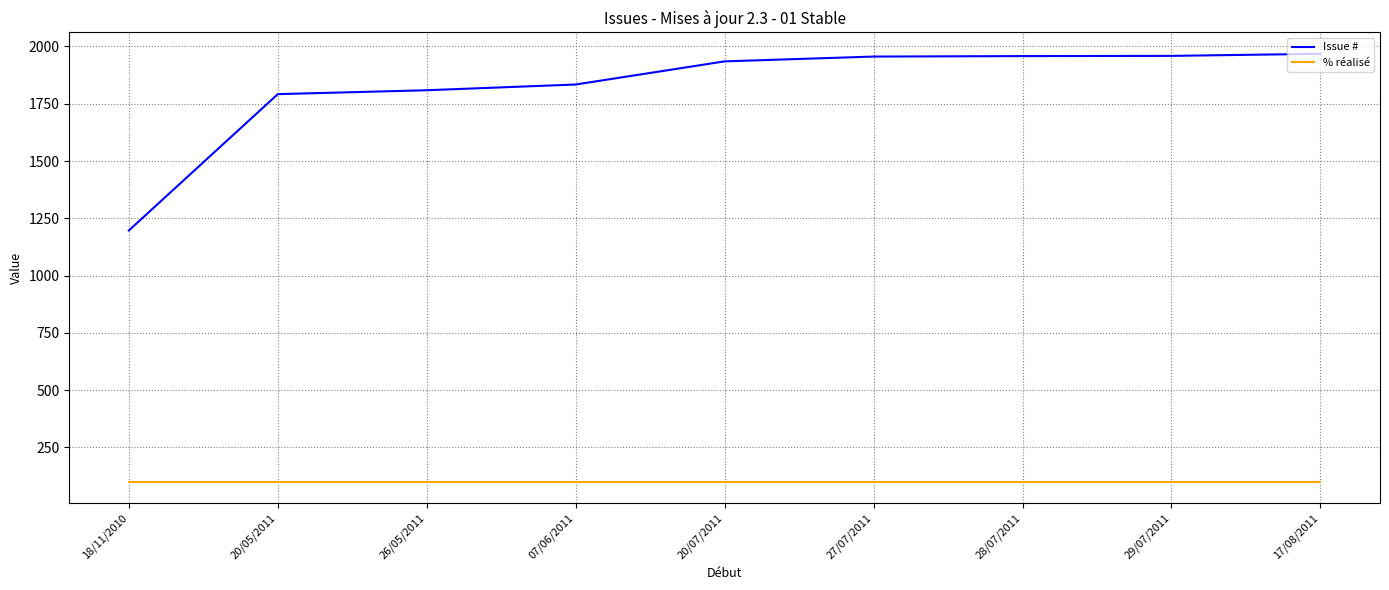

True or false: Issue # has a value of 1809 at 26/05/2011.

True